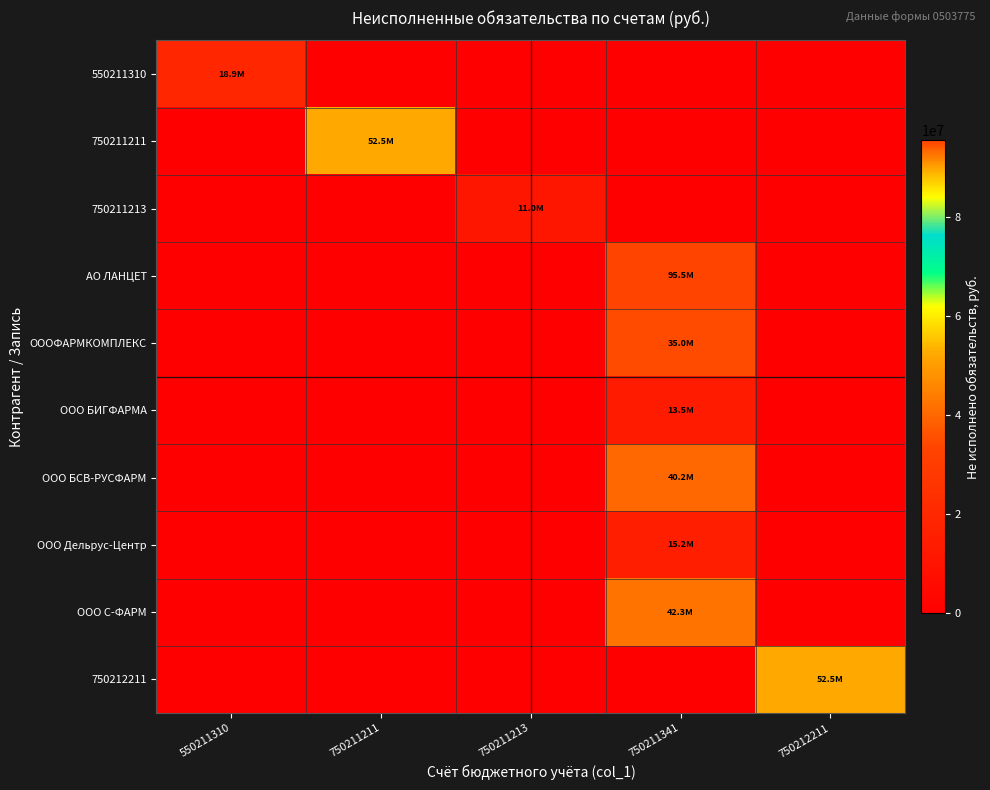

At which category is the sum across all series the highest?

750211341